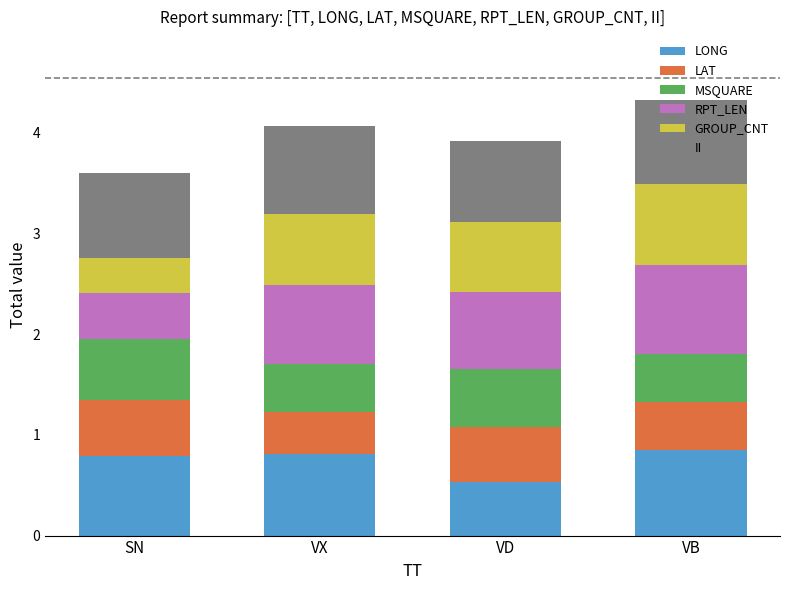

What is the average value of the LONG series?

0.7